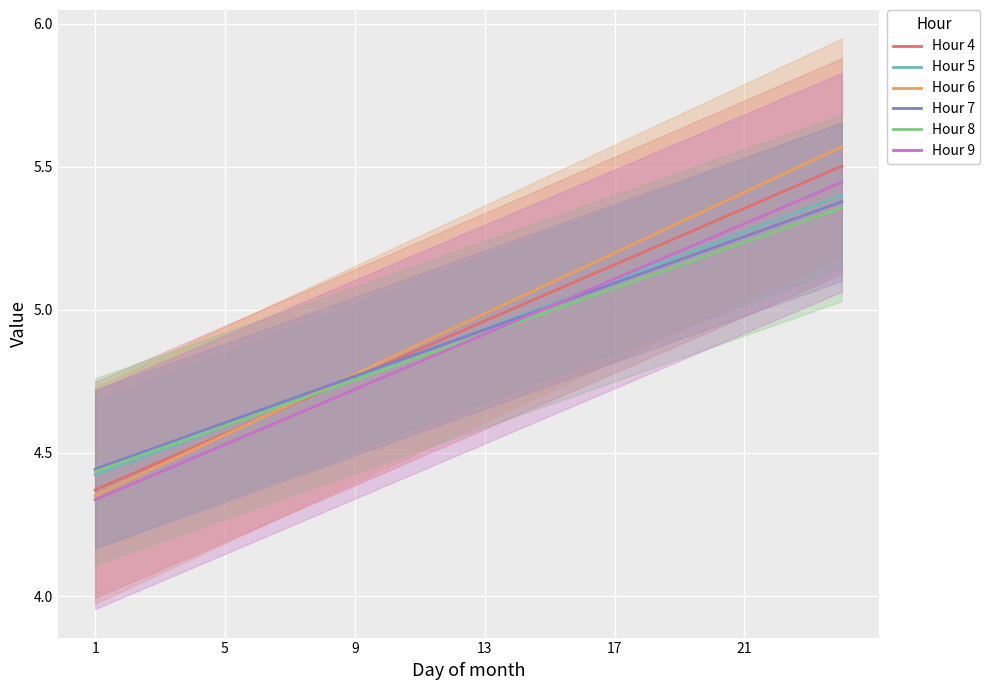

What is the label of the 16th point from the left?

15